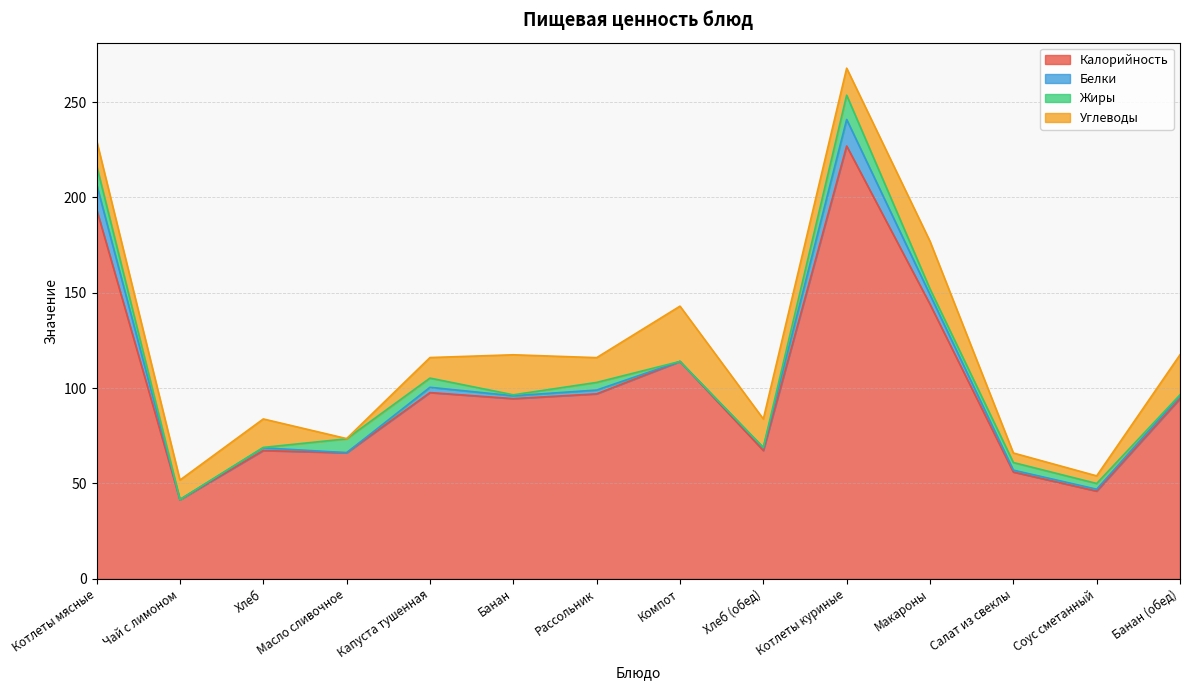

Which series changed the most between Рассольник and Салат из свеклы?

Калорийность